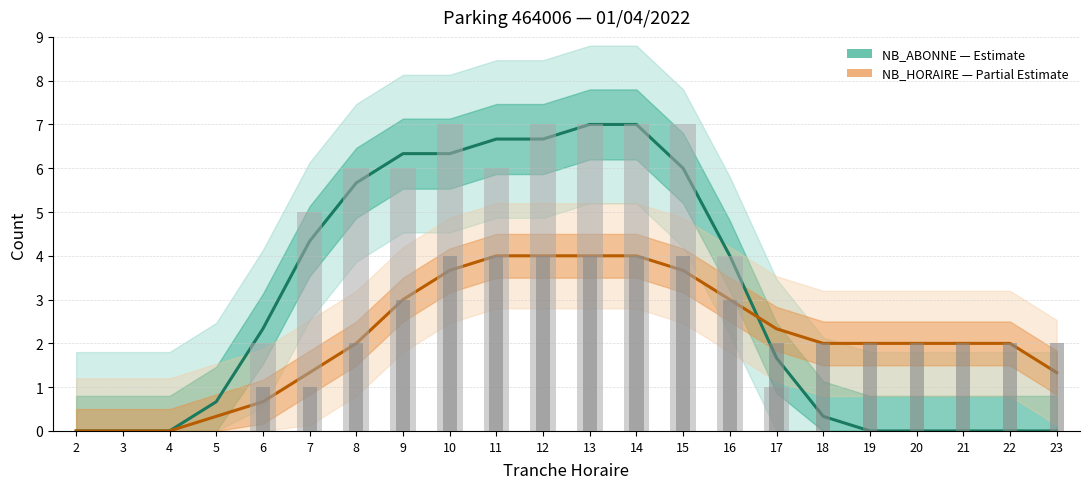

What is the difference between the maximum and minimum values in the NB_ABONNE (Estimate) series?

7.0